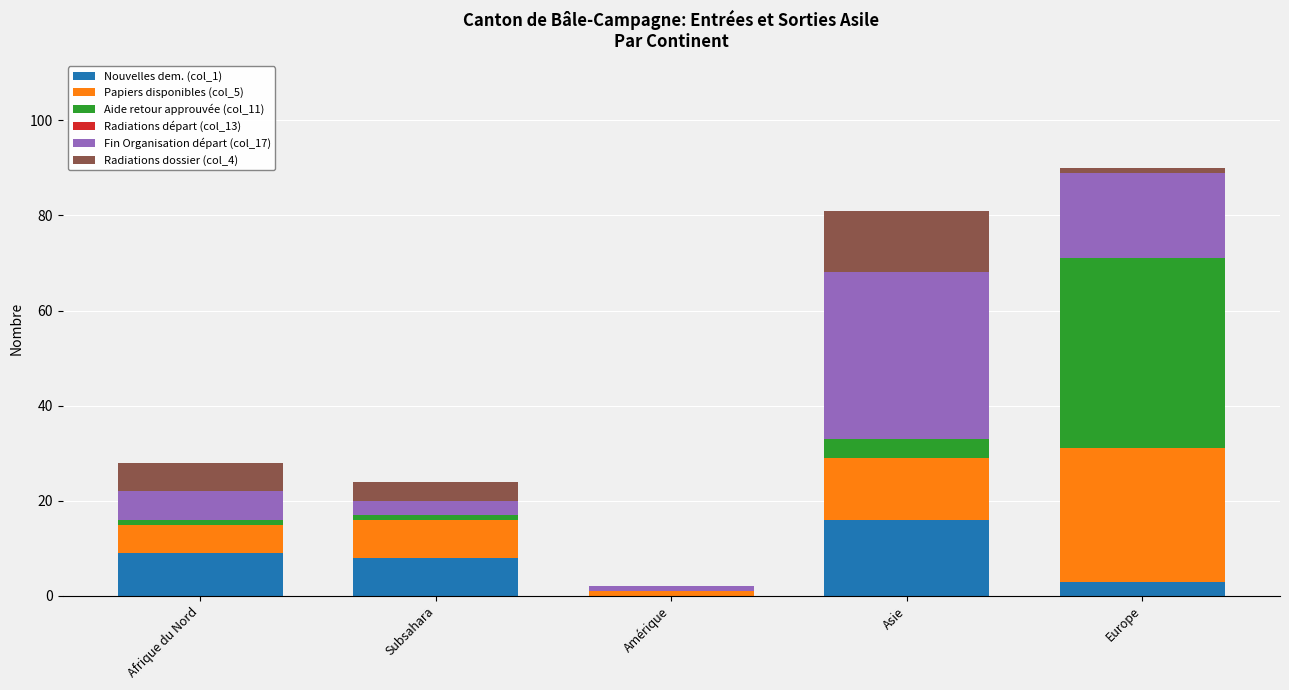

Are the bars horizontal?

No